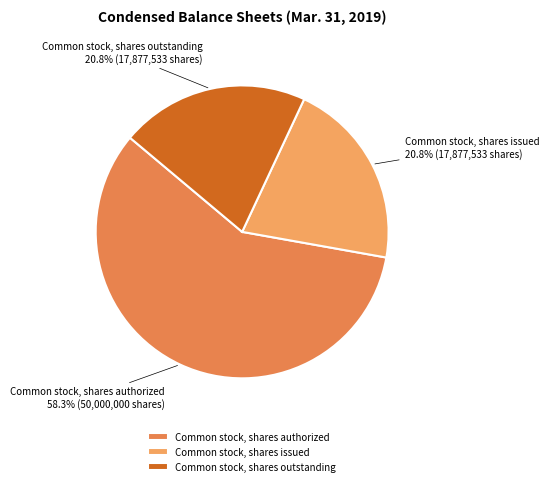

What is the ratio of the value at Common stock, shares outstanding to the value at Common stock, shares issued?

1.0